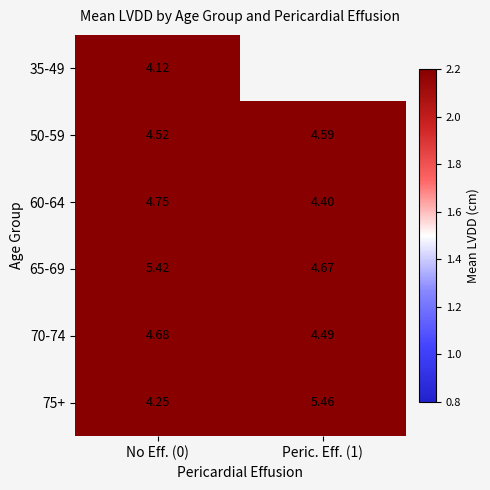

How many distinct data groups are displayed?

6